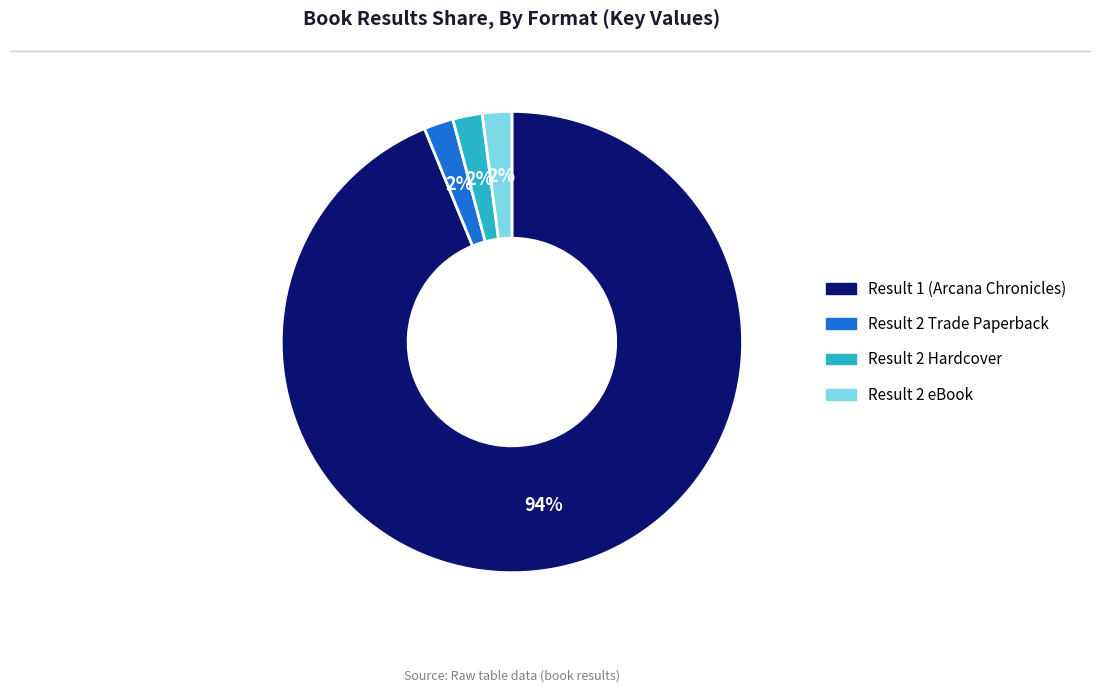

Is it true that Result 2 eBook is 14% of the pie?

False